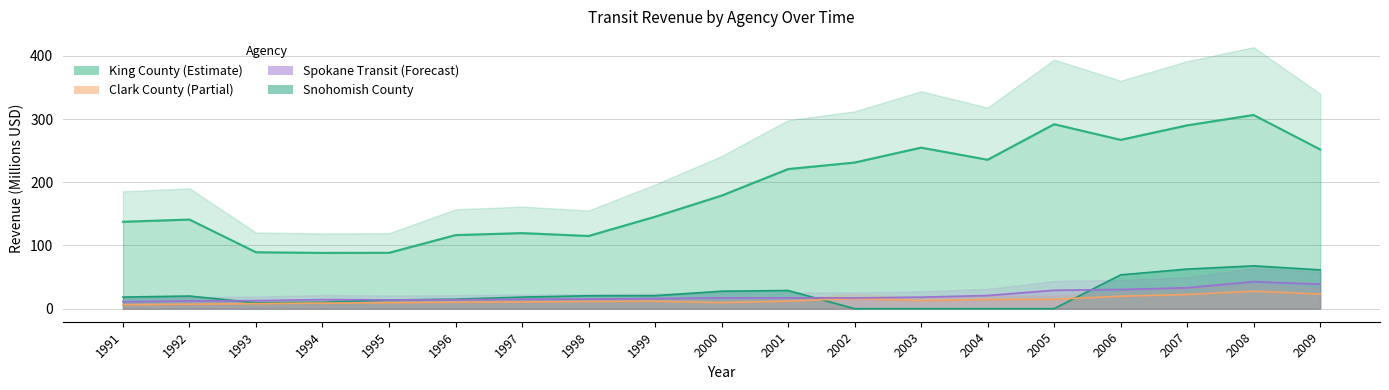

Is it true that King County equals 172.9 at 2007?

False